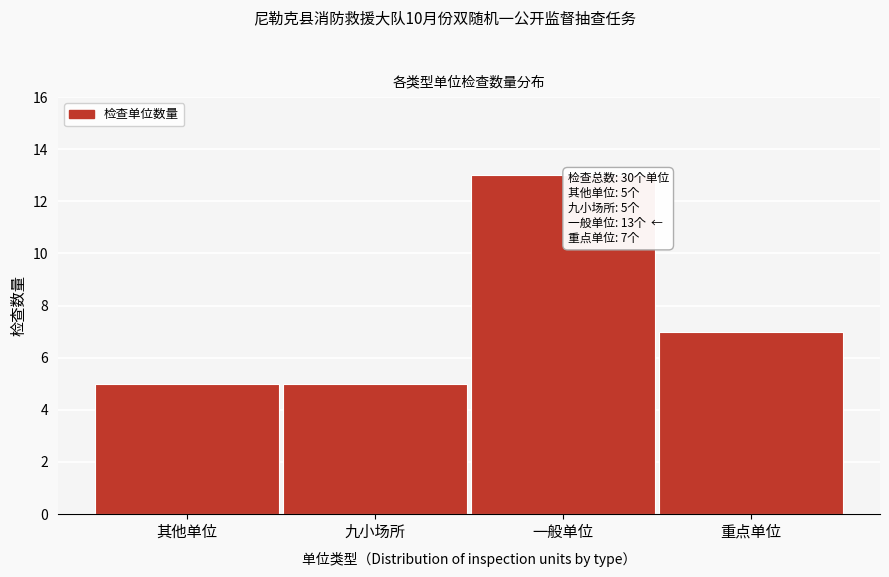

Reading left to right, what are all the values shown in this chart?

其他单位=5	九小场所=5	一般单位=13	重点单位=7